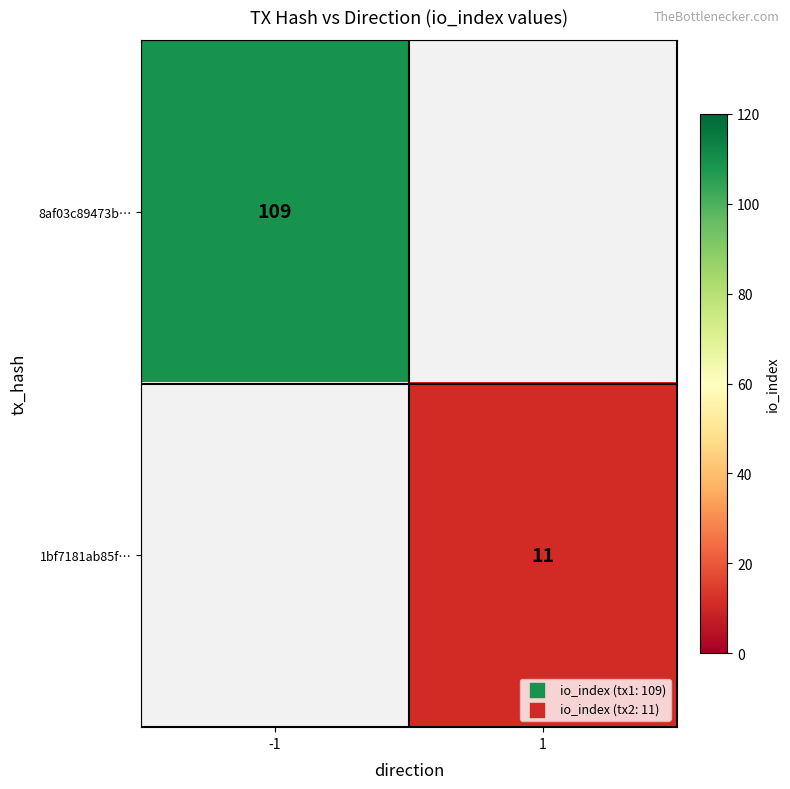

True or false: 8af03c89473b… has a value of 72 at -1.

False